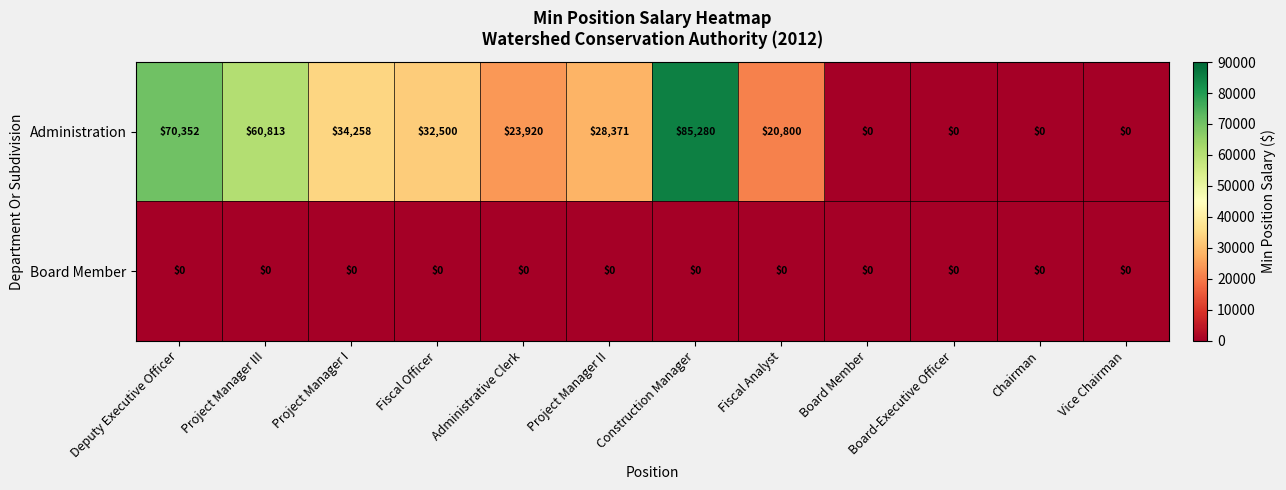

Which series has the largest range (max minus min)?

Administration